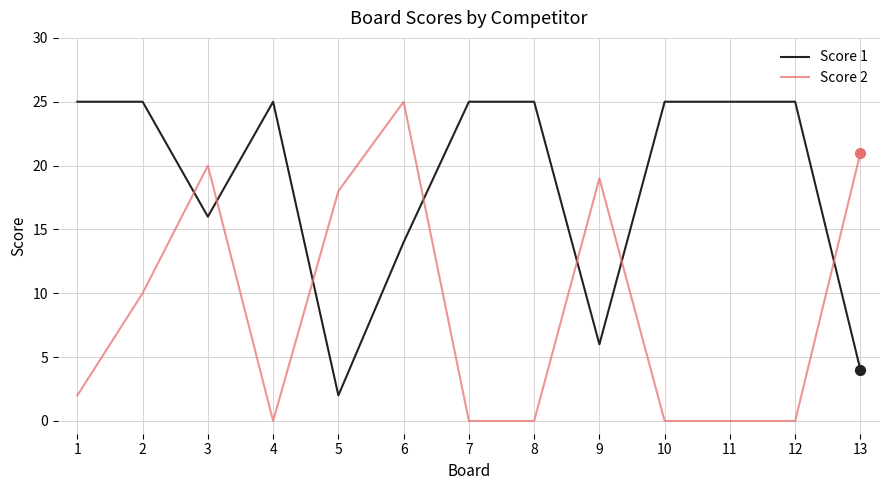

What is the difference between the highest and lowest values at 12?

25